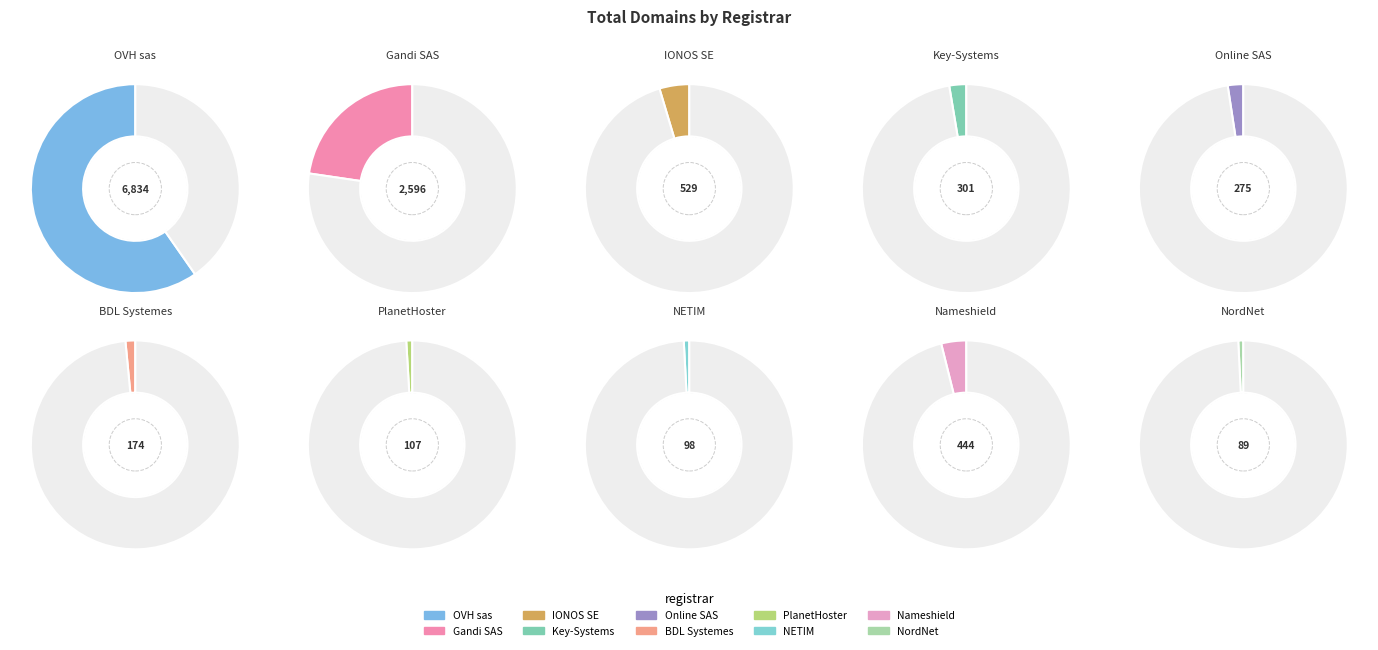

What is the majority slice?

OVH sas